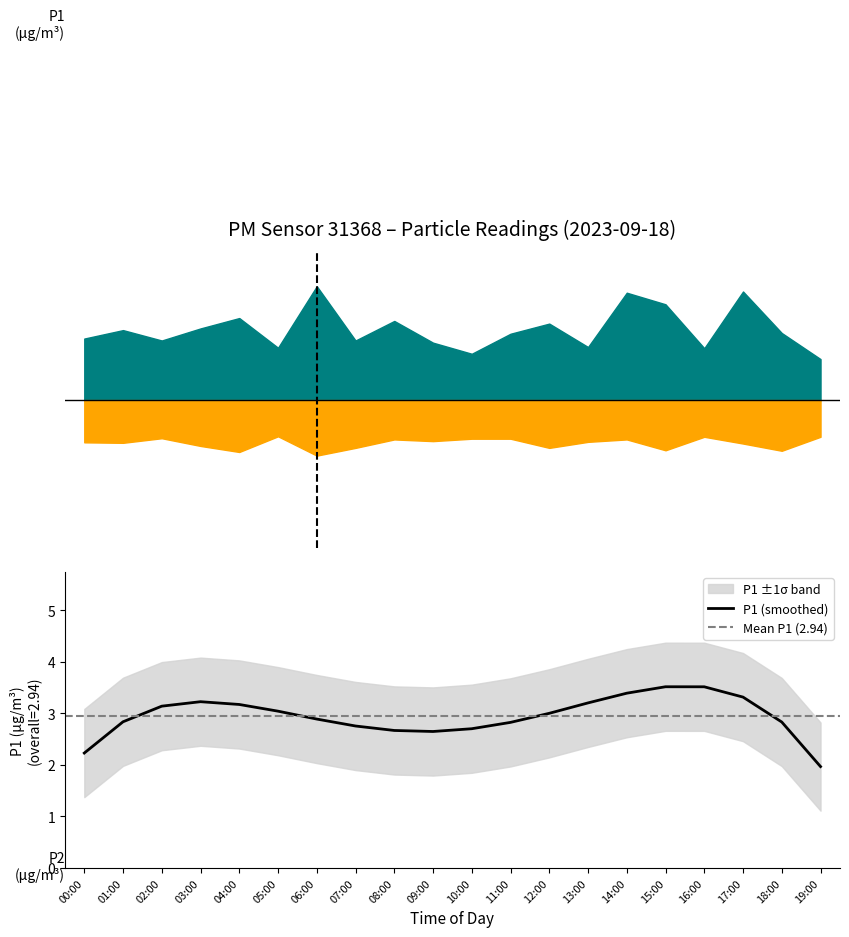

What position from the left is 03:00?

4